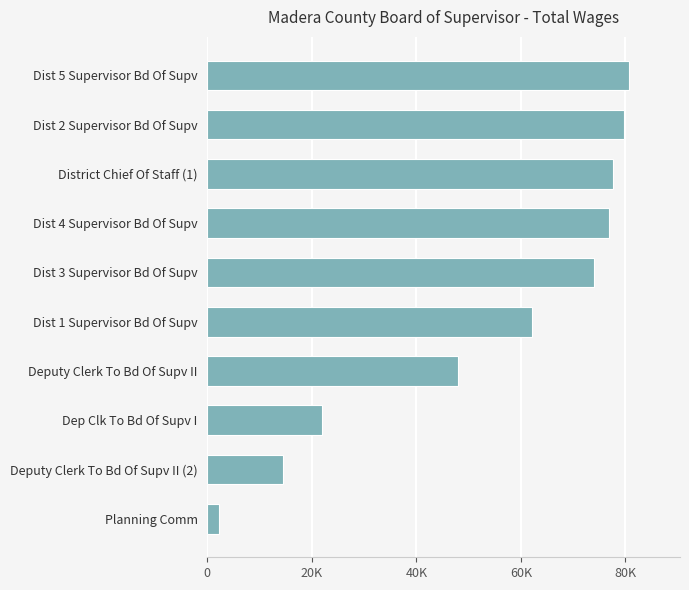

Are the bars horizontal?

Yes